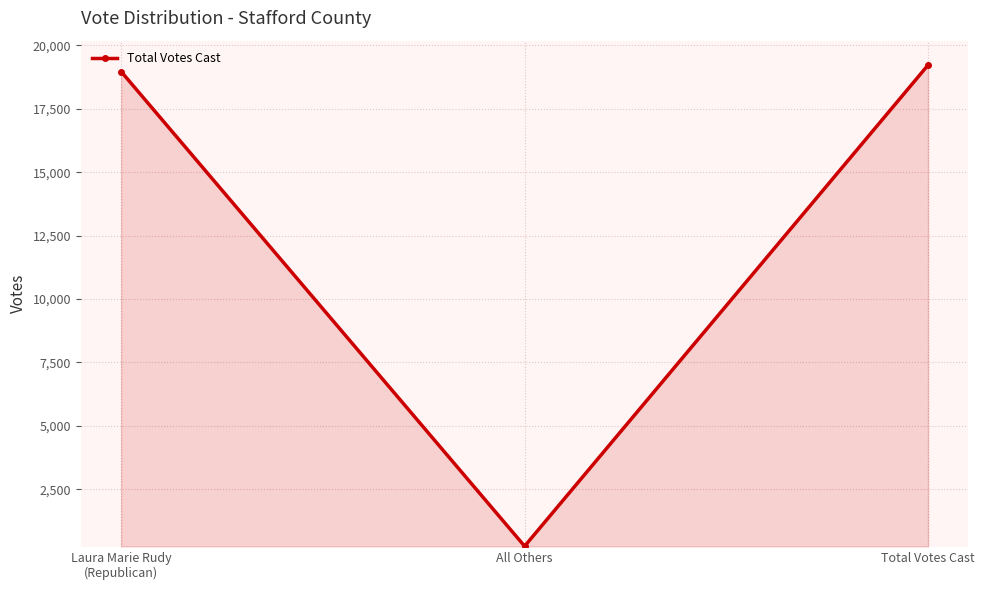

What is the maximum value shown in the chart?

19222